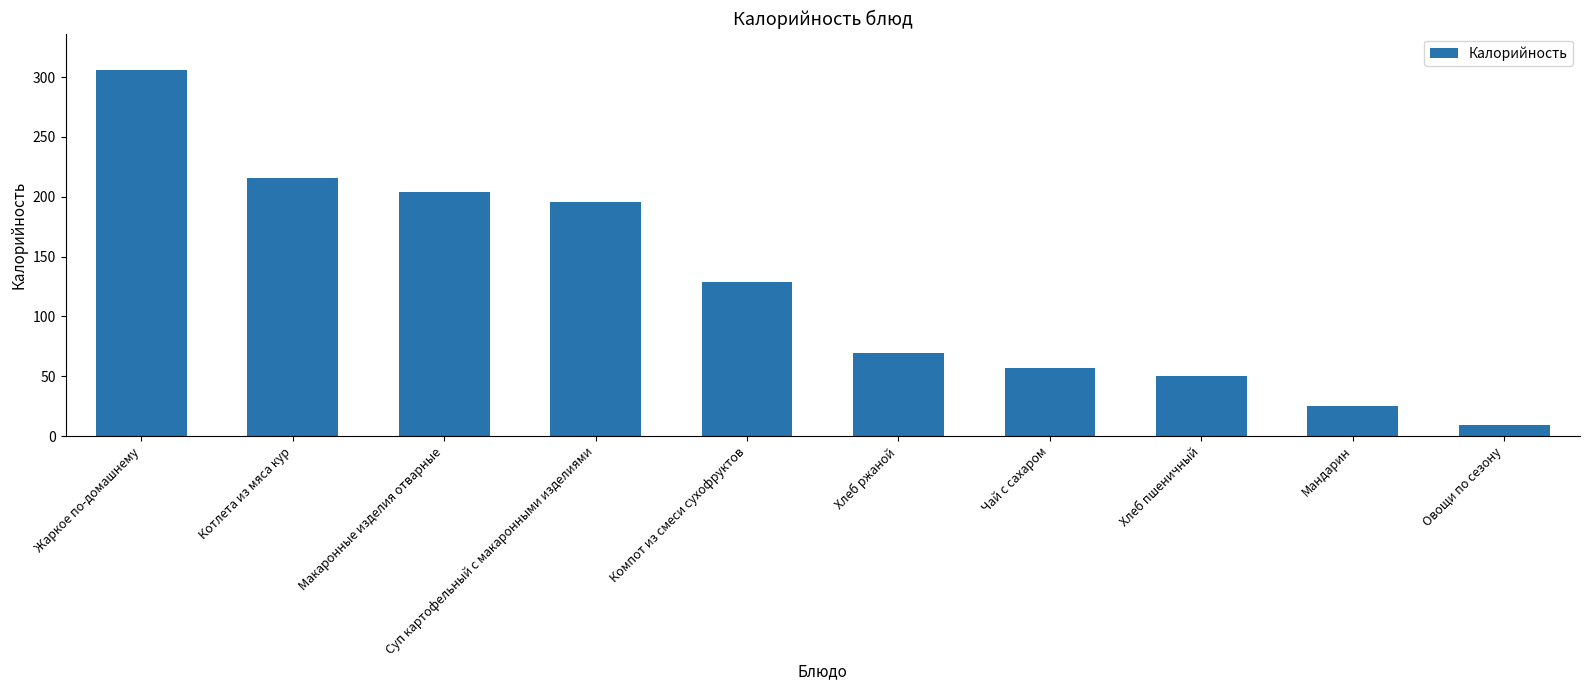

List the labels in order of value, largest first.

Жаркое по-домашнему, Котлета из мяса кур, Макаронные изделия отварные, Суп картофельный с макаронными изделиями, Компот из смеси сухофруктов, Хлеб ржаной, Чай с сахаром, Хлеб пшеничный, Мандарин, Овощи по сезону